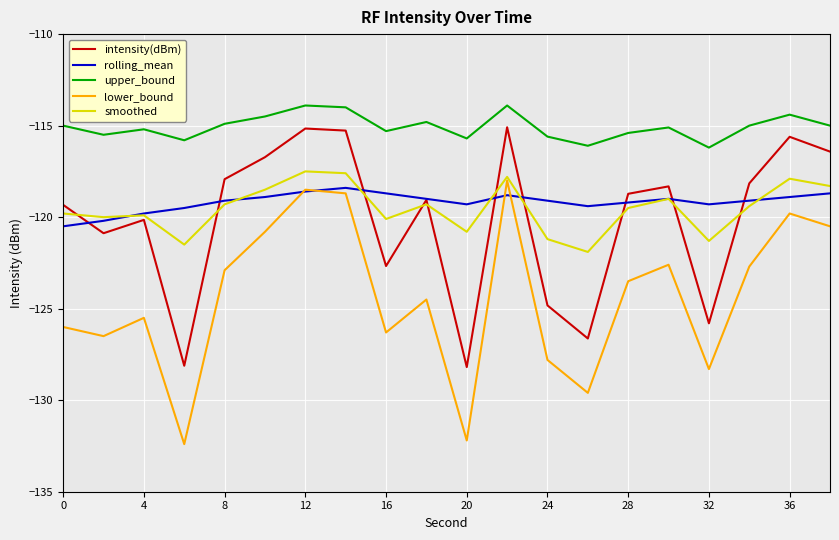

Which series has the widest spread of values?

lower_bound